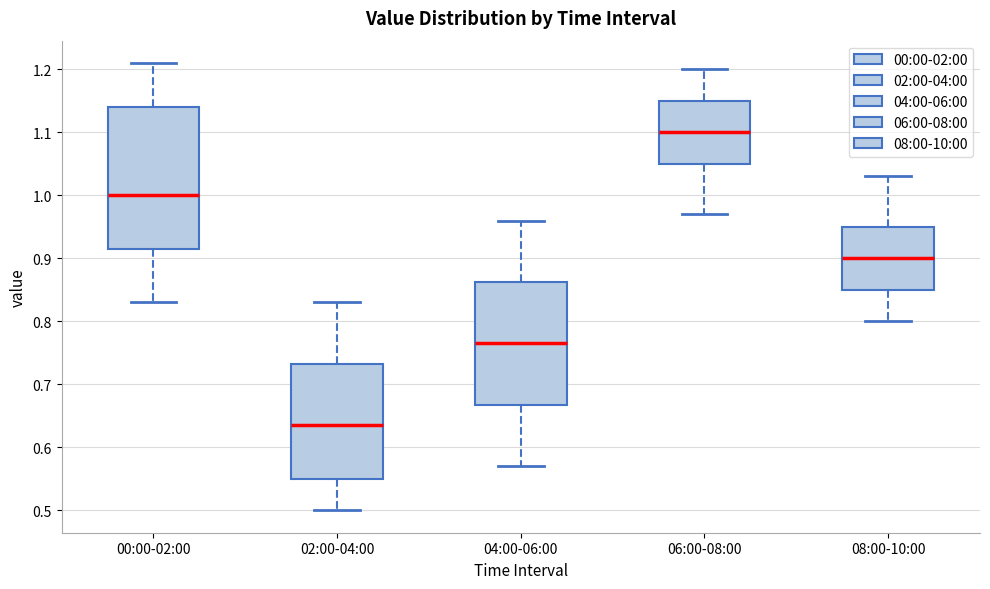

Reading left to right, read every box against the y-axis: the position of its median line, the range the box covers, and the ends of its whiskers. The values are not printed on the chart, so give them approximately, as read against the axis.

00:00-02:00: median 1.00, box 0.92 to 1.14, whiskers 0.83 to 1.21
02:00-04:00: median 0.64, box 0.55 to 0.73, whiskers 0.50 to 0.83
04:00-06:00: median 0.77, box 0.67 to 0.86, whiskers 0.57 to 0.96
06:00-08:00: median 1.10, box 1.05 to 1.15, whiskers 0.97 to 1.20
08:00-10:00: median 0.90, box 0.85 to 0.95, whiskers 0.80 to 1.03